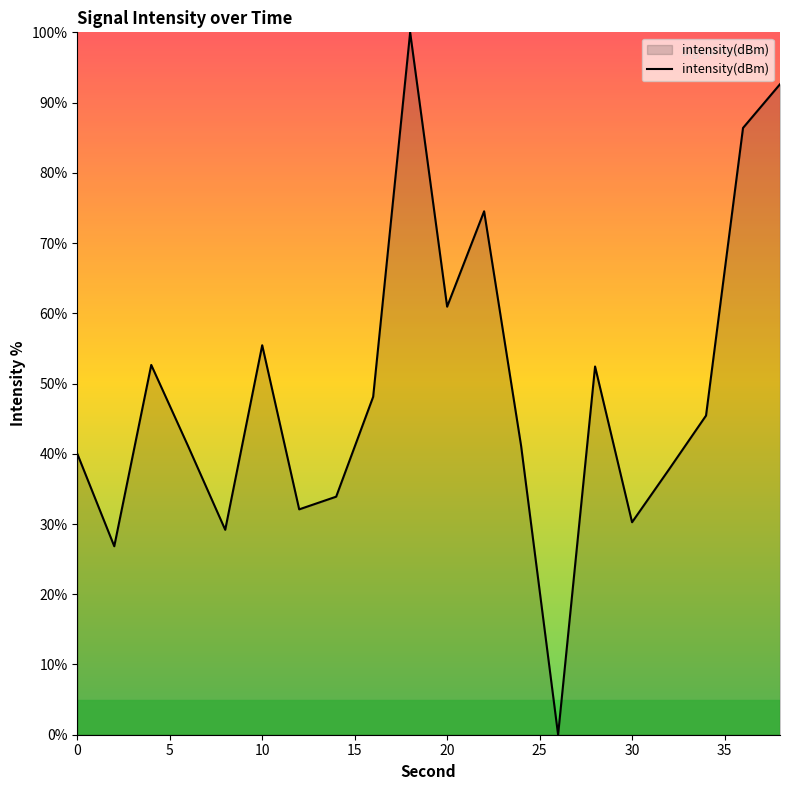

What is the sum of all values?

980.7